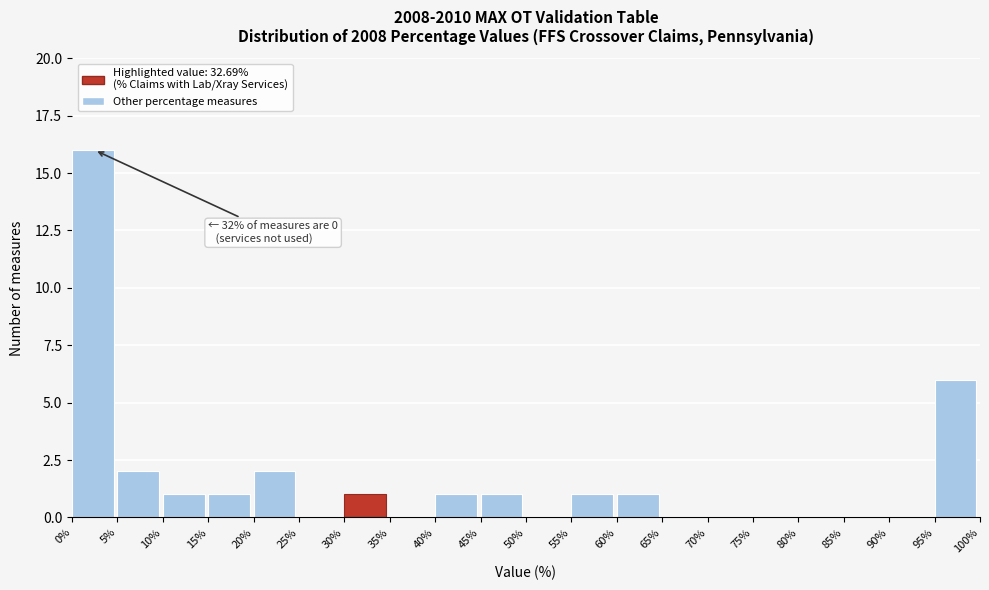

Which range on the x-axis has the tallest bar?

0% to 5%